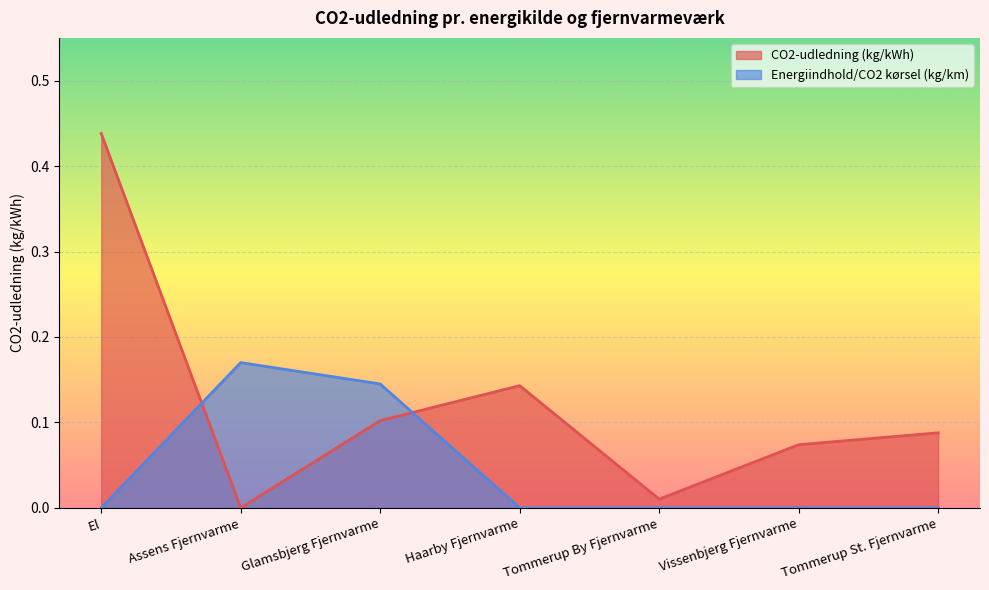

What position from the left is Glamsbjerg Fjernvarme?

3